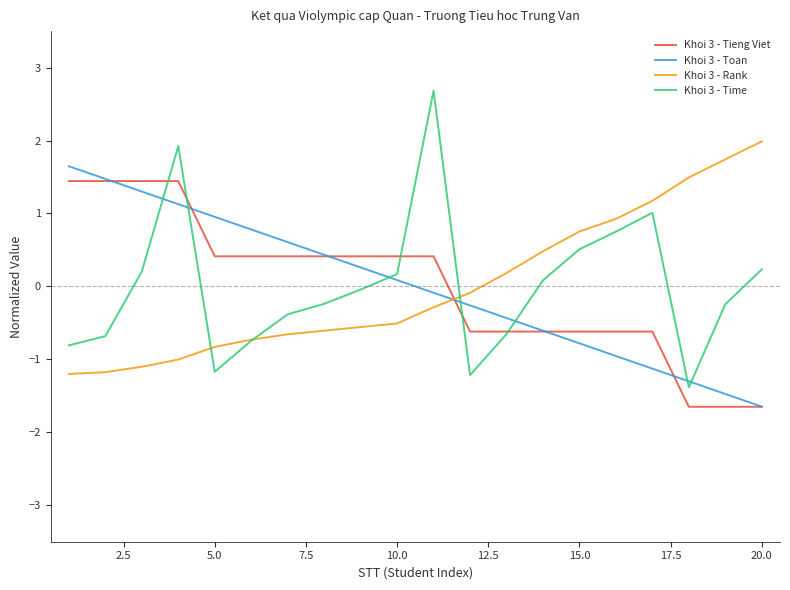

Which series has the largest range (max minus min)?

Khoi 3 - Time